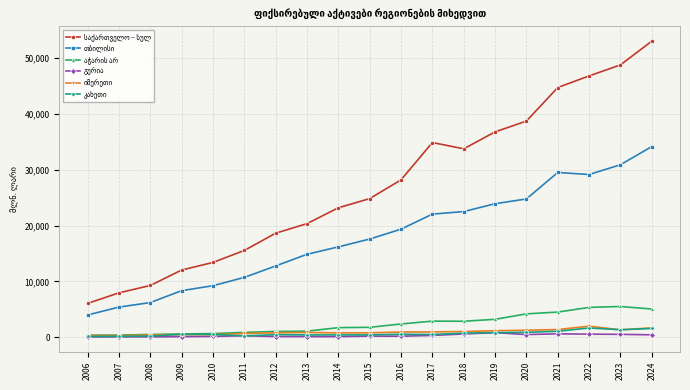

What is the greatest value displayed?

53057.3